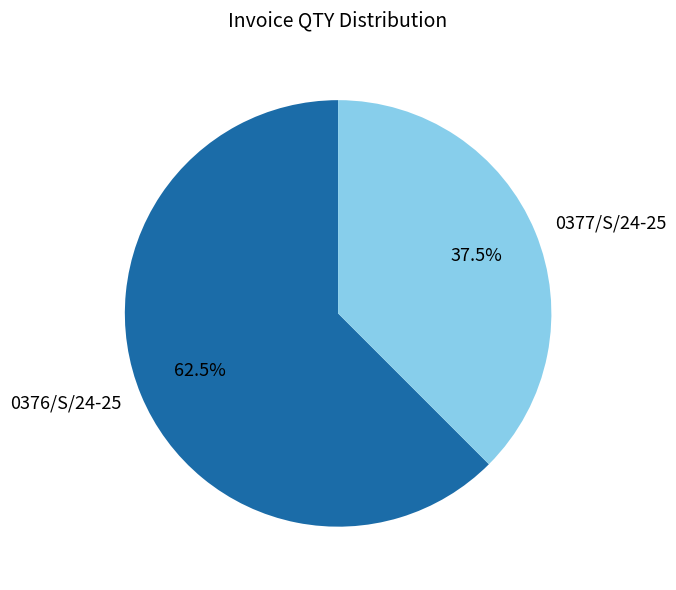

Between 0376/S/24-25 and 0377/S/24-25, which is larger?

0376/S/24-25